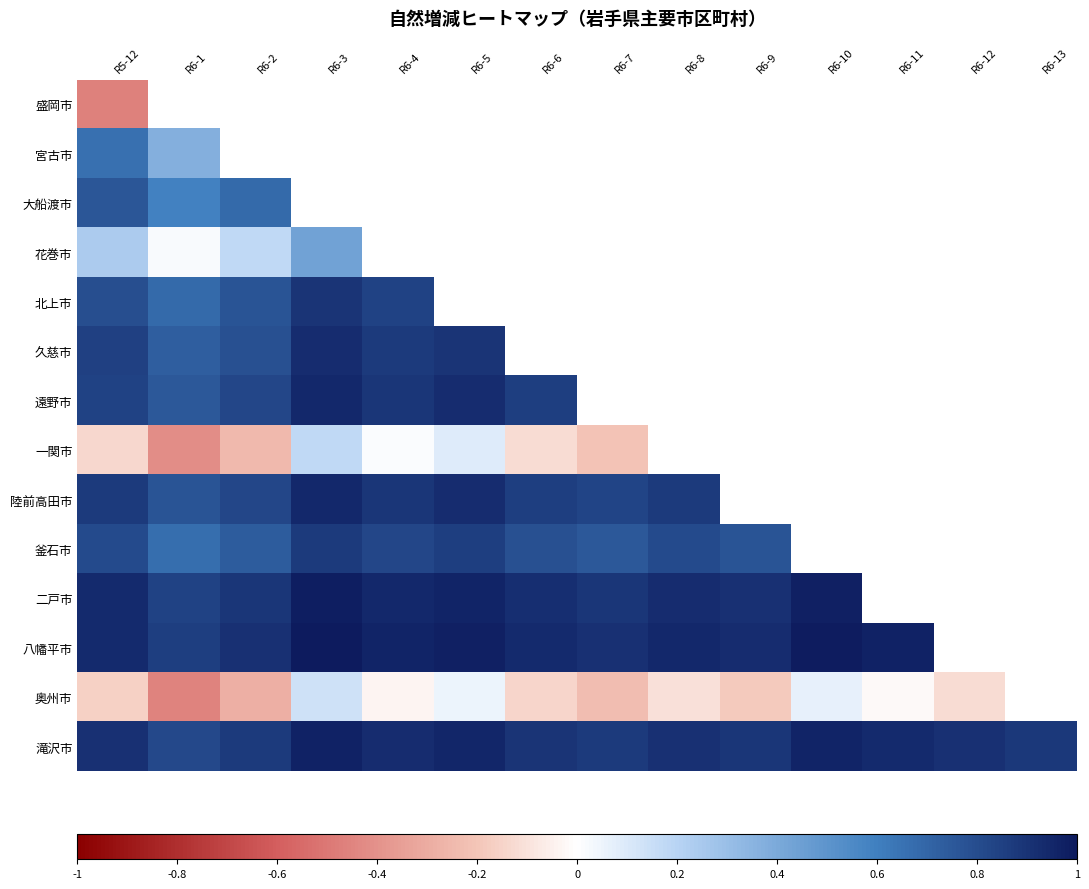

Rank the series by their maximum value, from lowest to highest.

盛岡市, 奥州市, 一関市, 花巻市, 宮古市, 大船渡市, 釜石市, 北上市, 久慈市, 遠野市, 陸前高田市, 滝沢市, 二戸市, 八幡平市